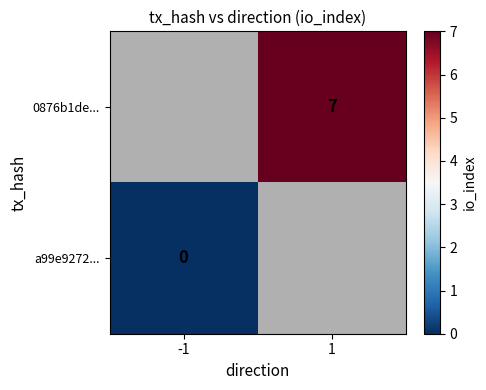

How many data points does each series have?

2